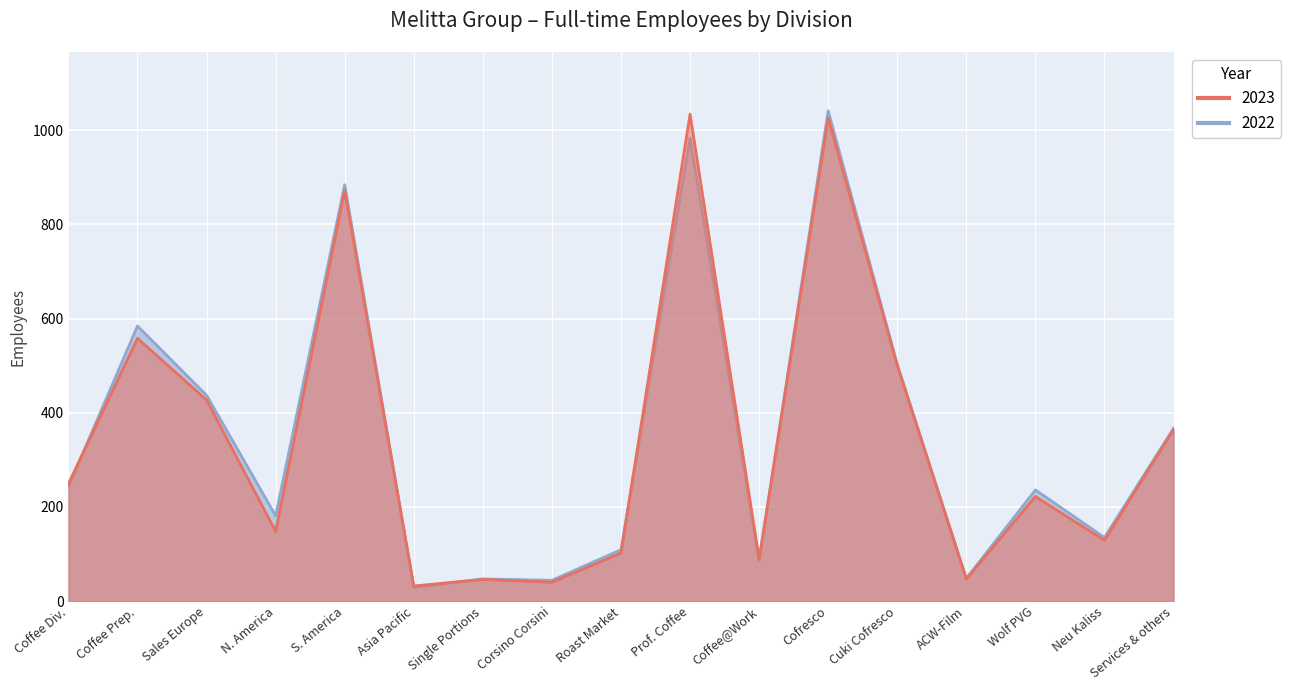

What is the label of the 1st point from the right?

Services & others